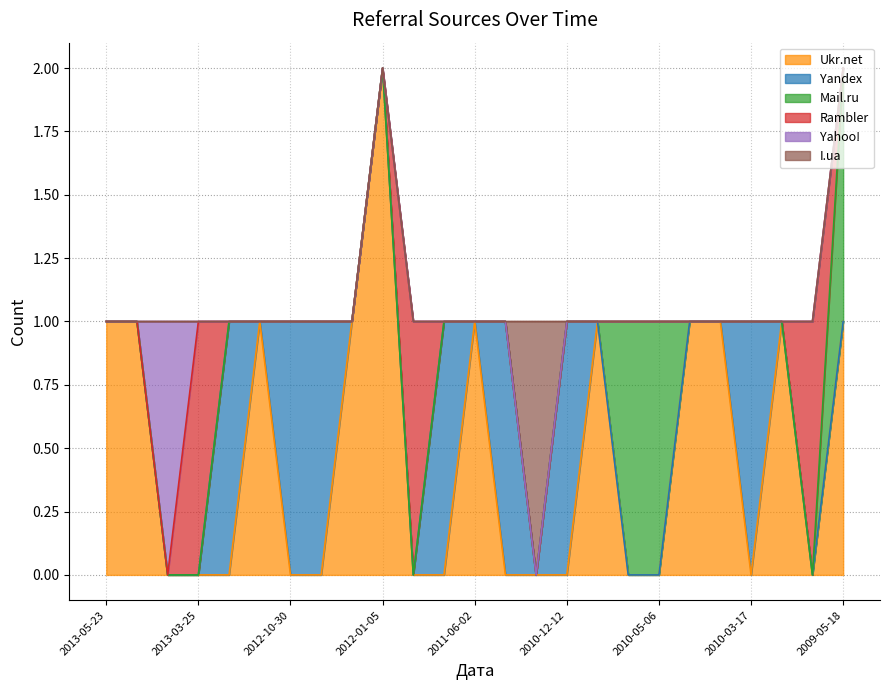

Count the number of categories in the chart.

25